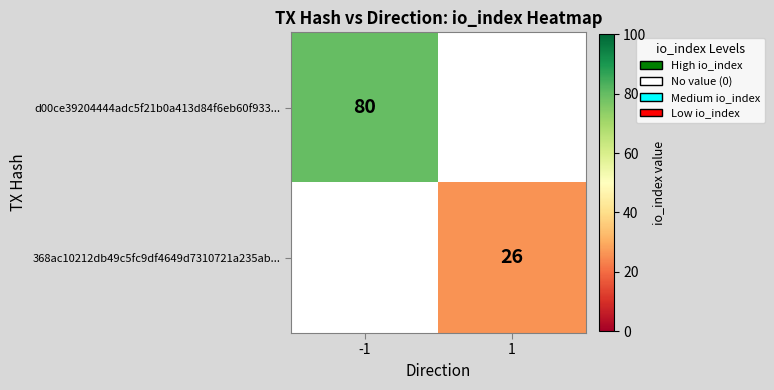

The d00ce39204444adc5f21b0a413d84f6eb60f933... series shows 80 at -1. True or false?

True